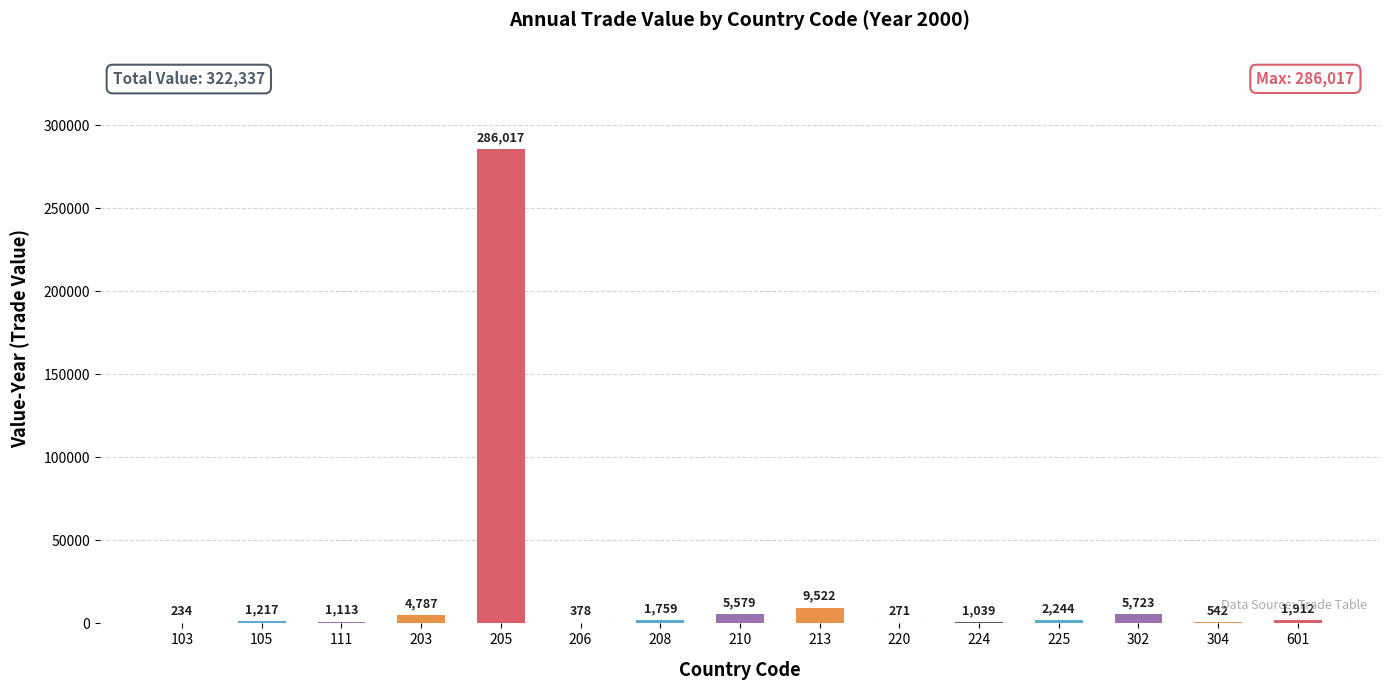

Reading left to right, list all the values displayed in this chart.

234	1217	1113	4787	286017	378	1759	5579	9522	271	1039	2244	5723	542	1912